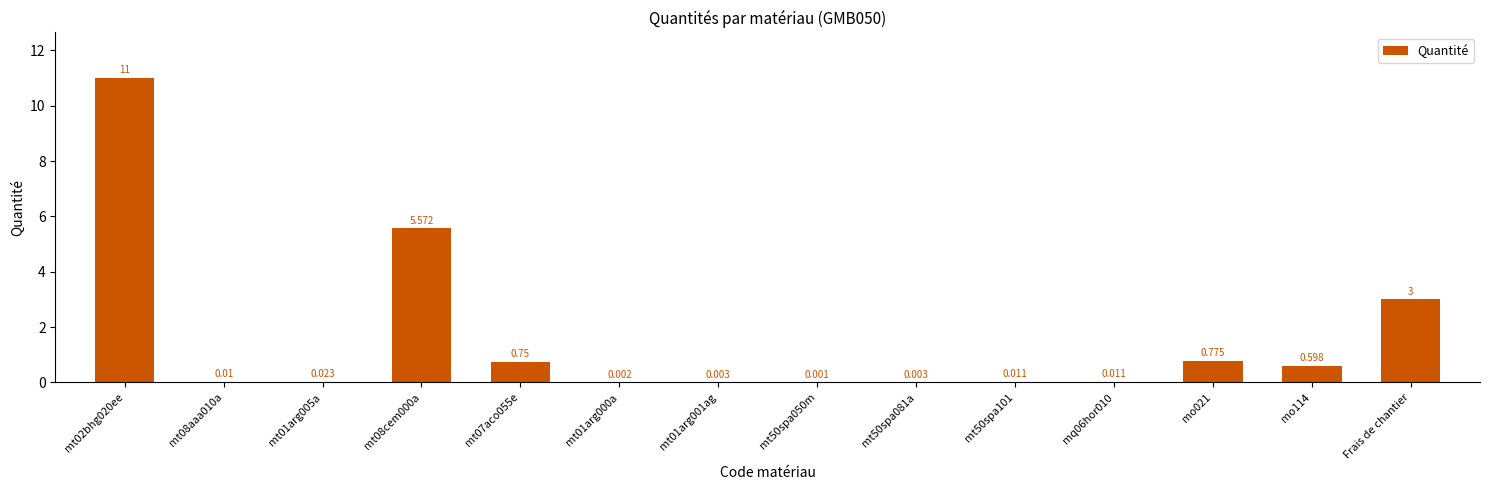

Which has a higher value, mt50spa050m or Frais de chantier?

Frais de chantier